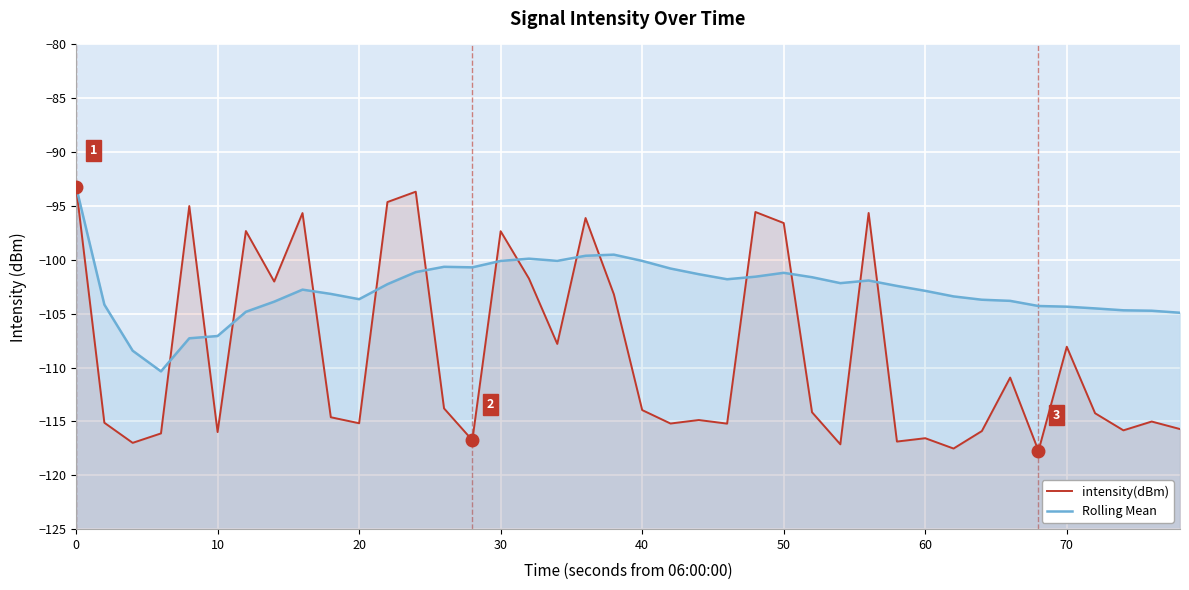

Where is the first local minimum for Rolling Mean?

30